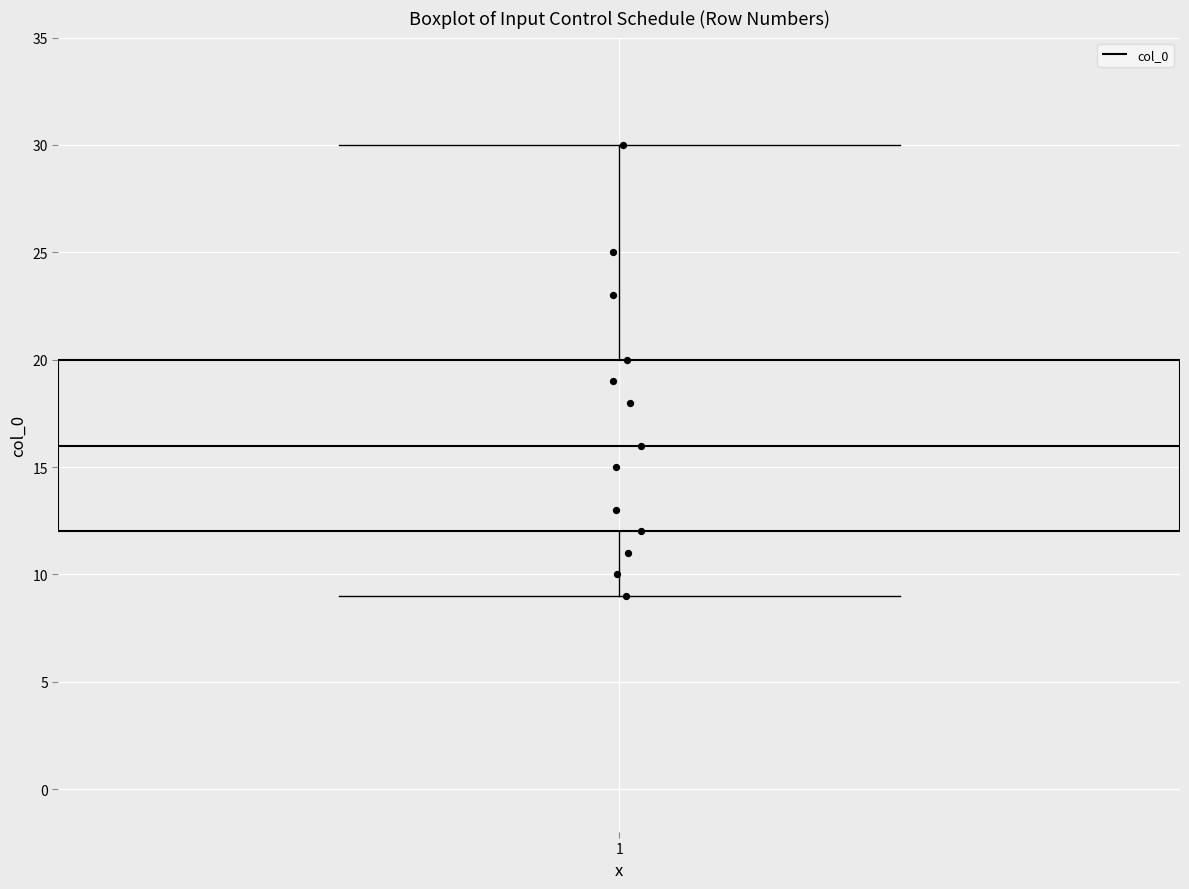

Where is the lower edge of the box at x = 1 on the y-axis? The values are not printed on the chart, so give them approximately, as read against the axis.

12